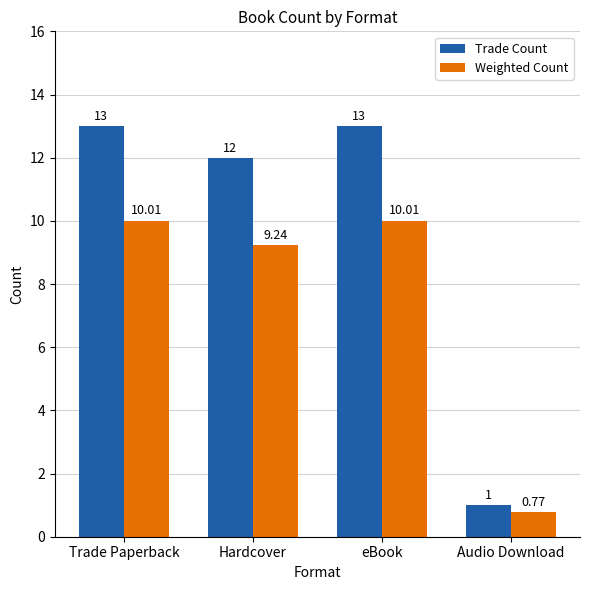

The value of Trade Count at eBook is 5.2. True or false?

False